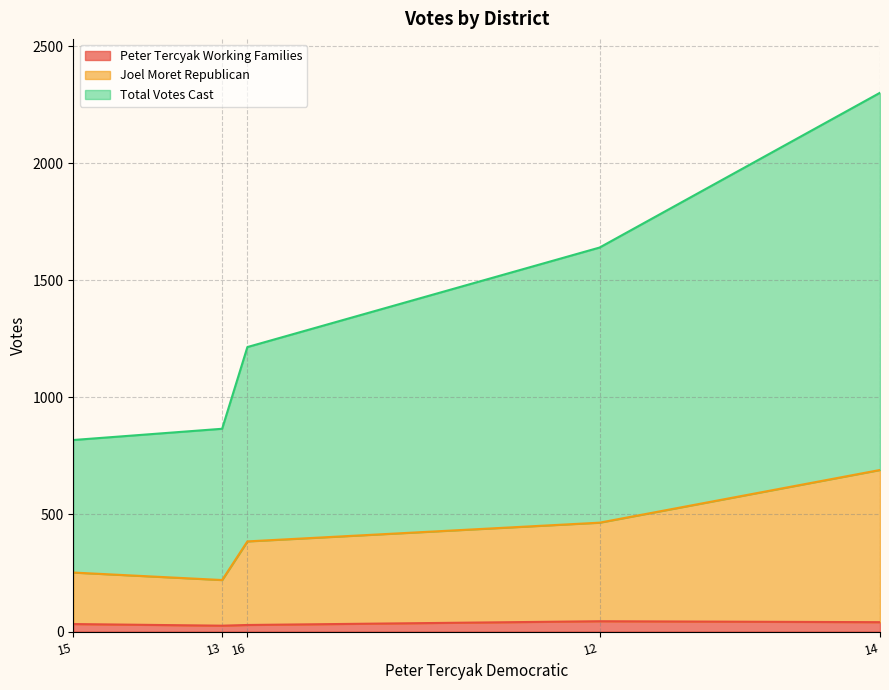

True or false: Total Votes Cast and Joel Moret Republican intersect in this chart.

False